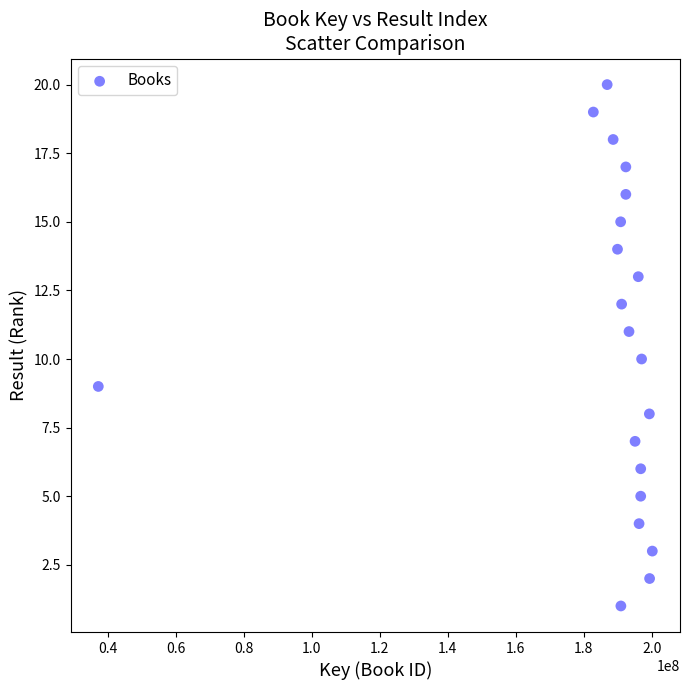

What is the range of X values (max minus min)?

162882104